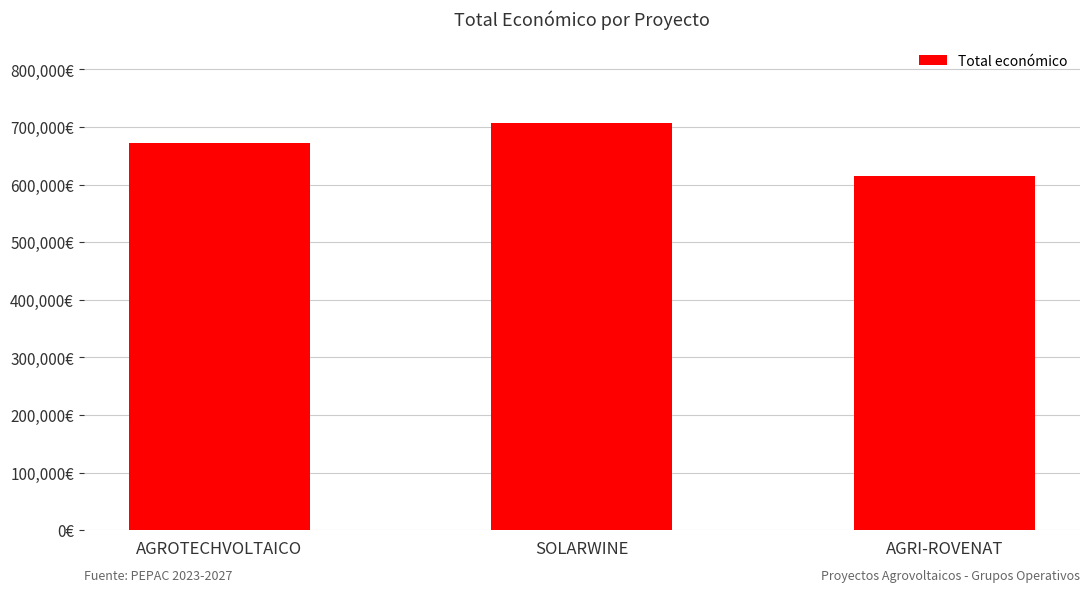

Is it true that the value at SOLARWINE is 706697?

True